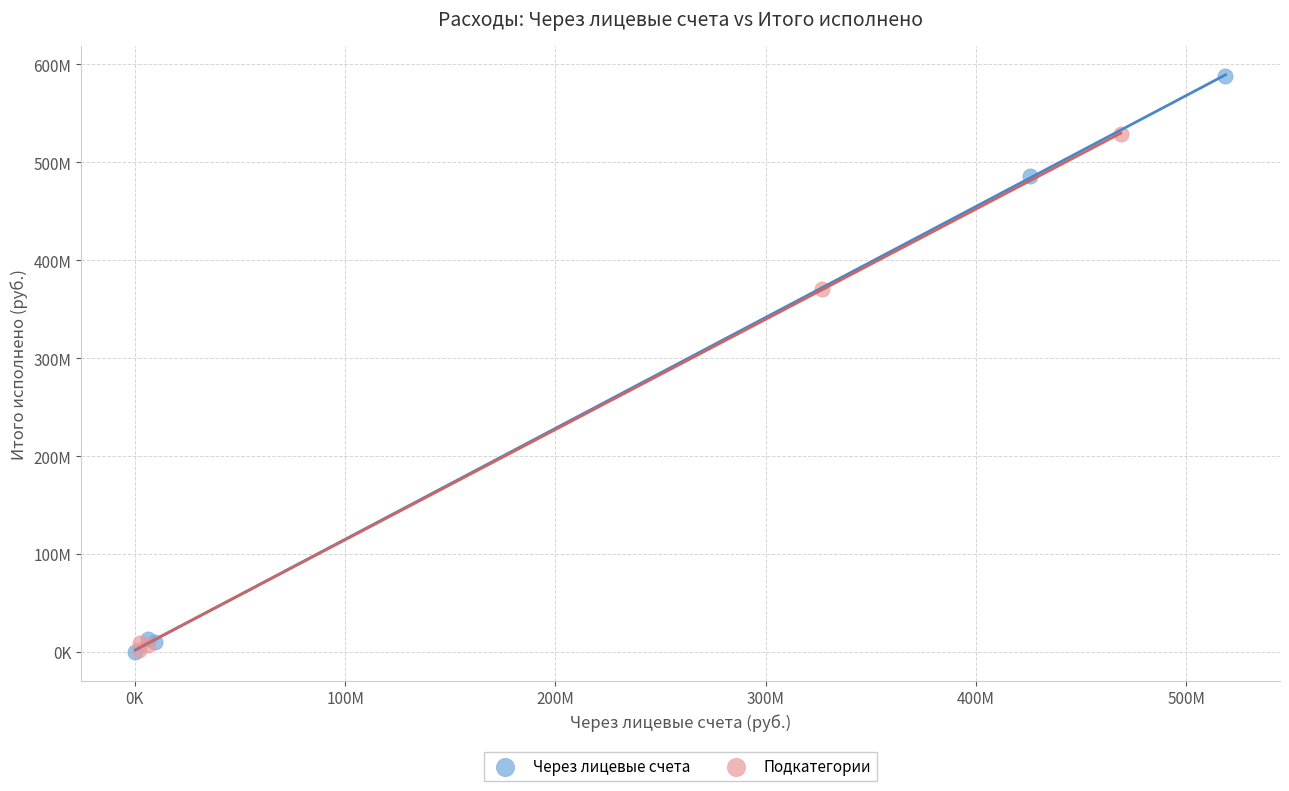

What are all the series names shown in the legend?

Через лицевые счета, Подкатегории